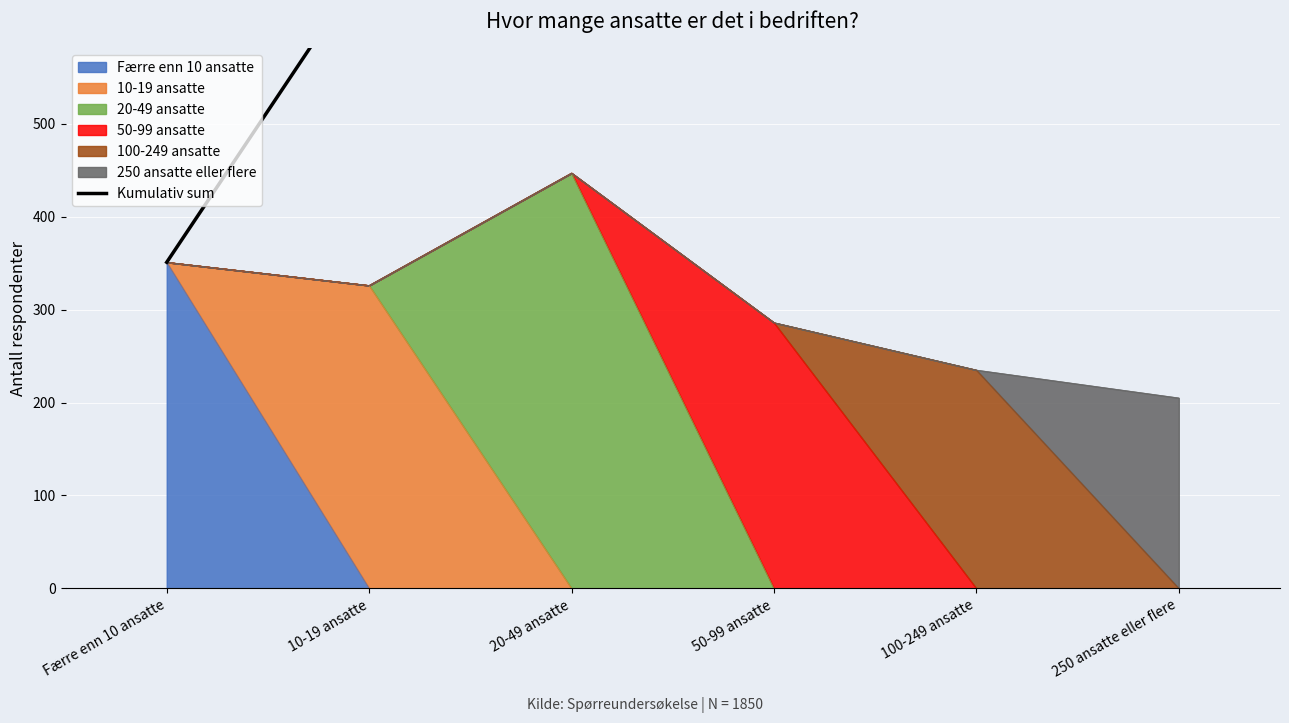

What is the maximum value shown in the chart?

1850